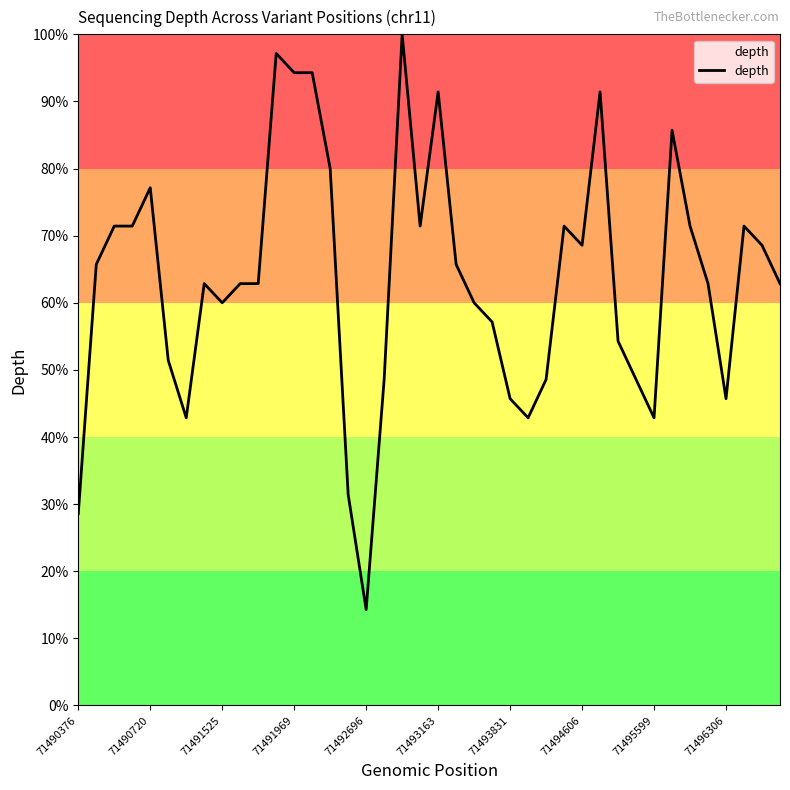

What is the greatest value displayed?

100.0